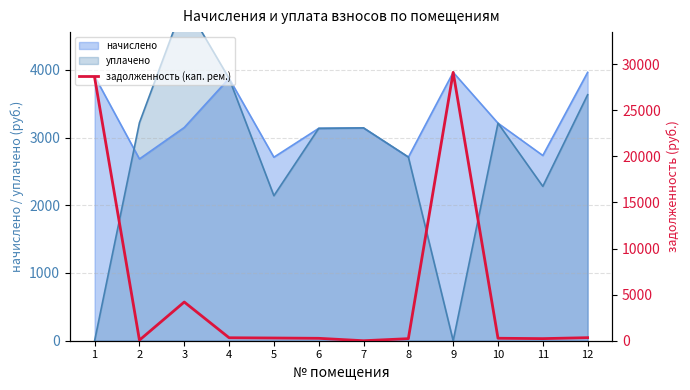

Which label corresponds to the smallest value in the chart?

7